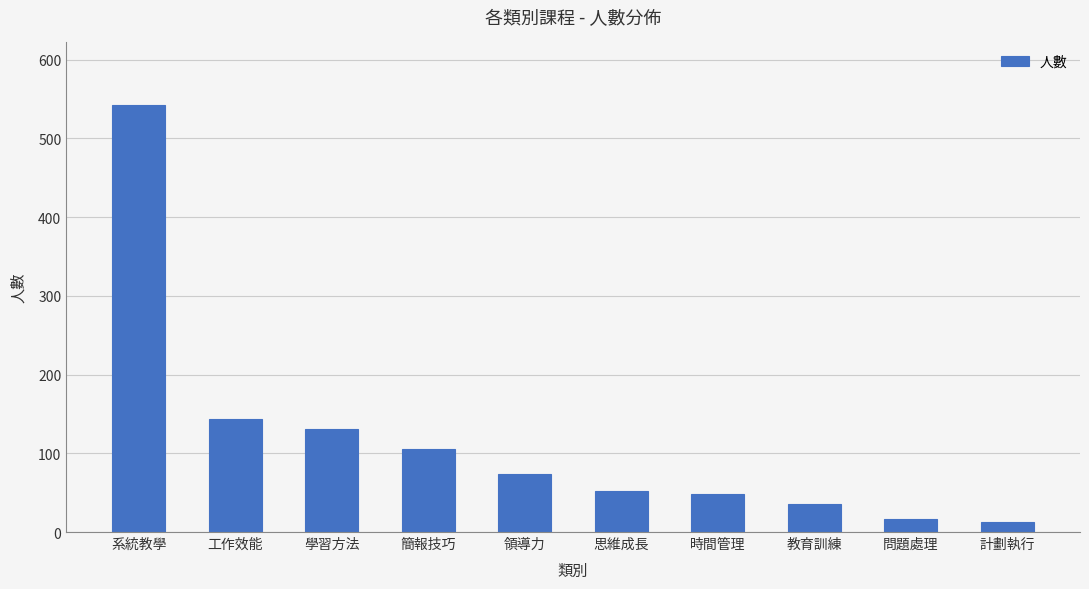

What is the difference between the maximum and minimum values?

529